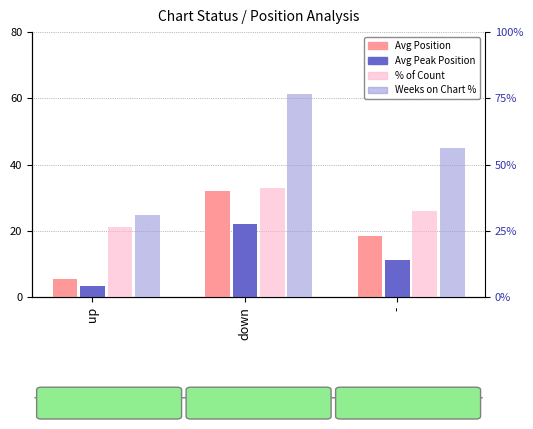

How many values in the Weeks on Chart % series are below 56?

1